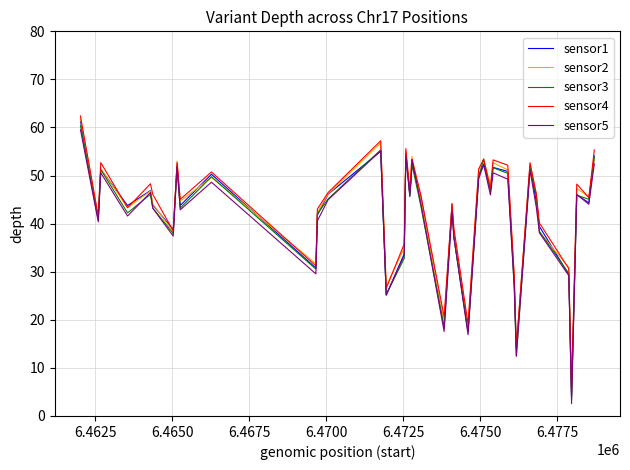

How many categories are shown in the chart?

40